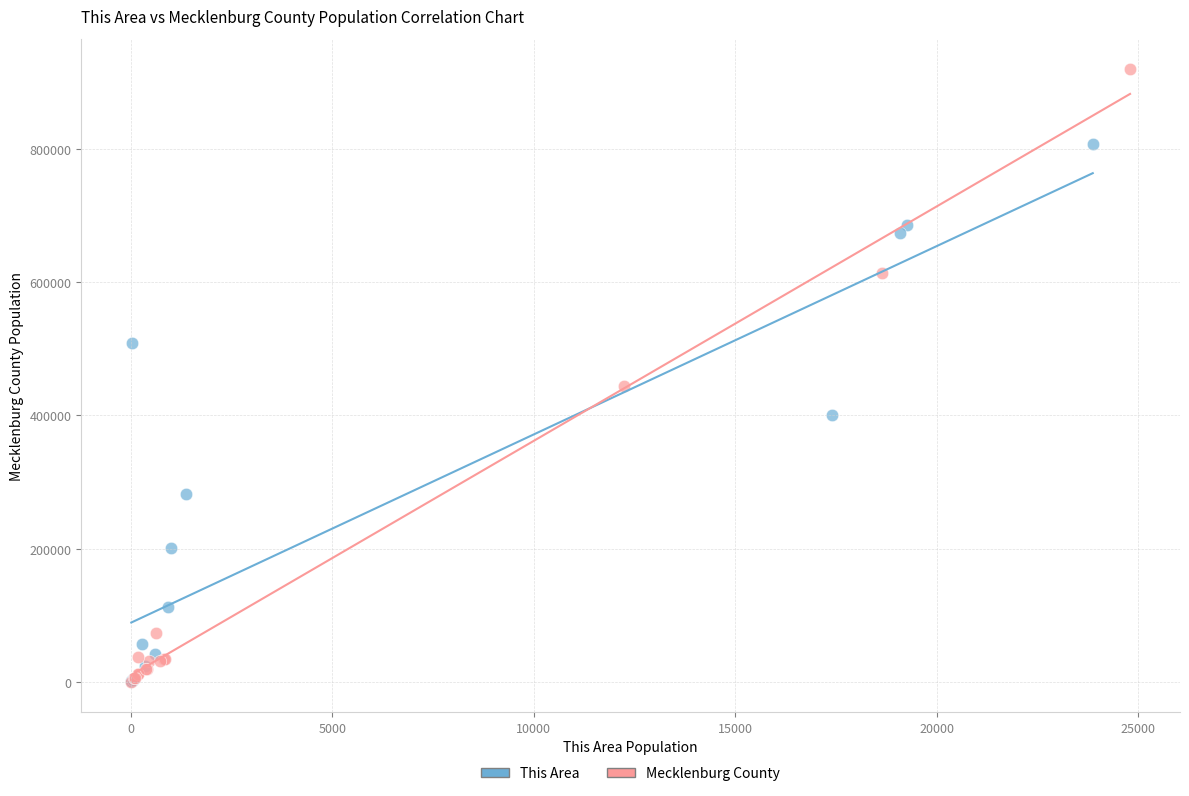

Which series has the largest Y range (max minus min)?

Mecklenburg County